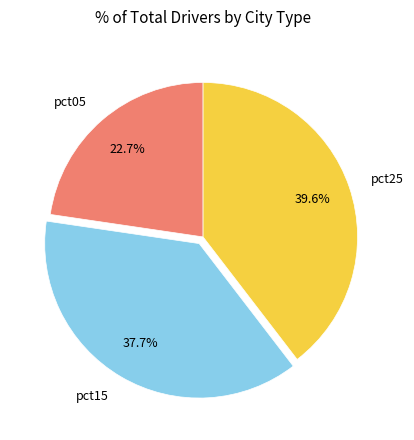

To the nearest percent, what is the average slice percentage?

33%